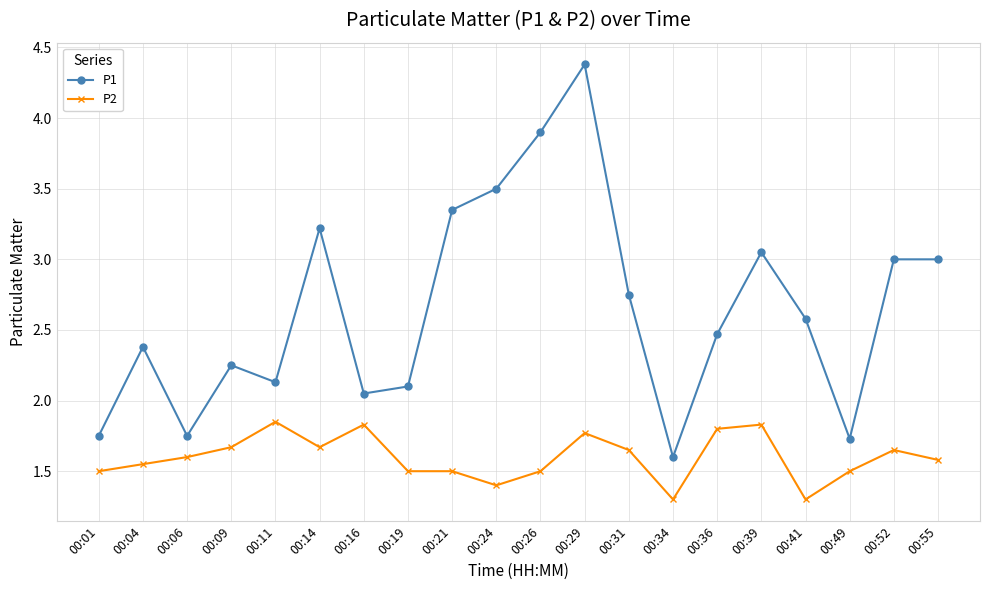

Is it true that P2 equals 0.5 at 00:24?

False